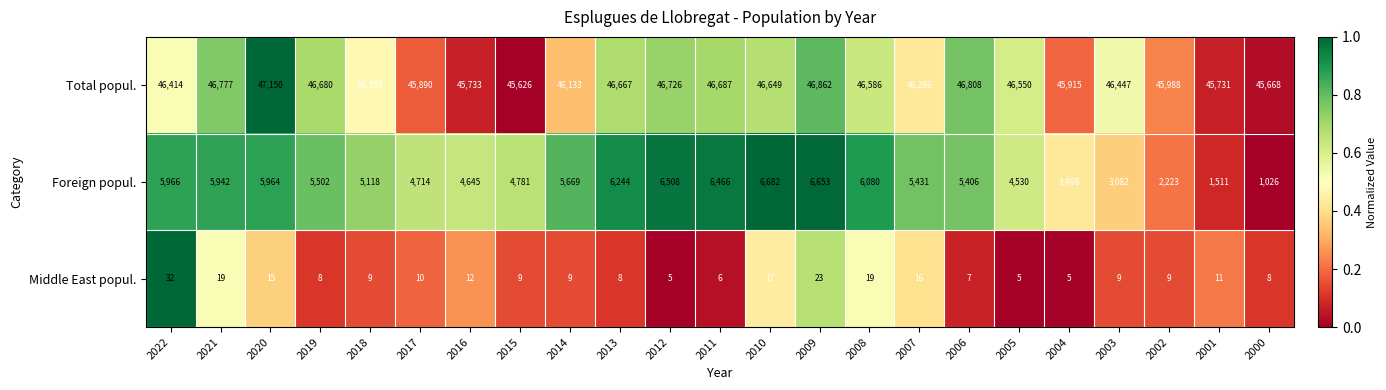

What is the average value of the Total popul. series?

46362